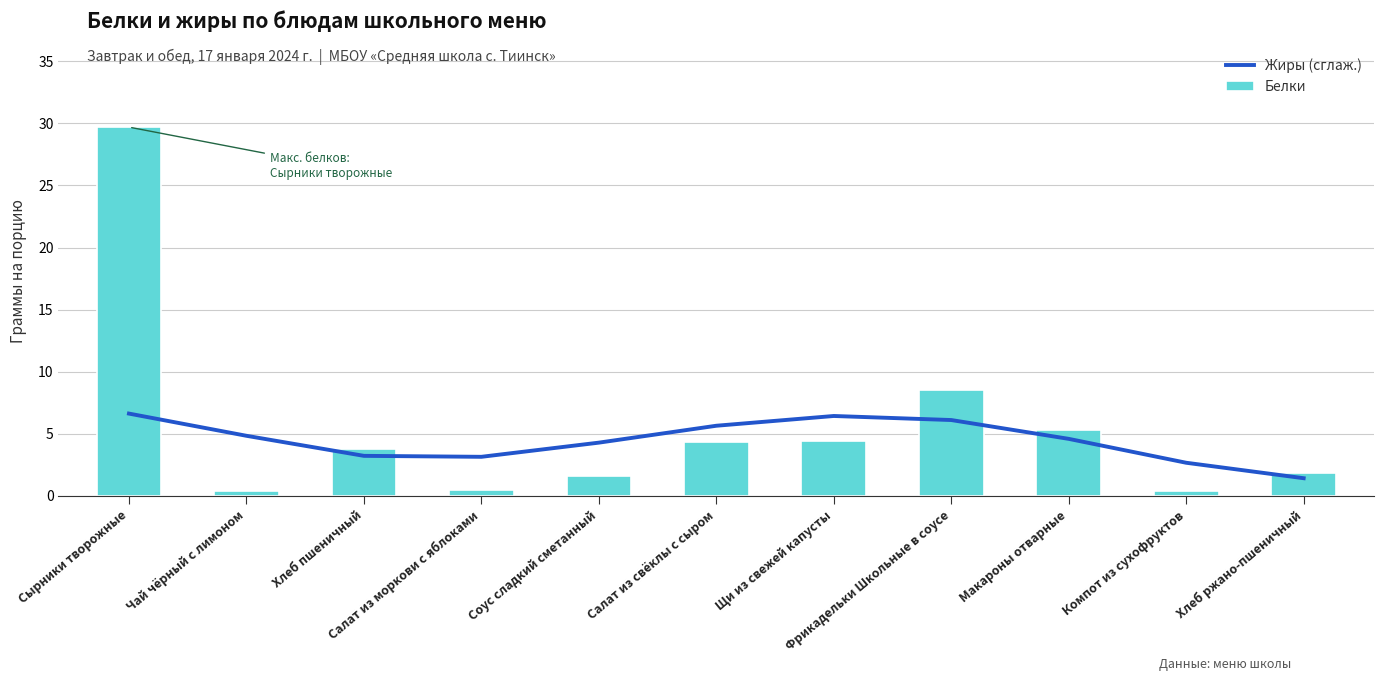

What is the average value of the Белки series?

5.5